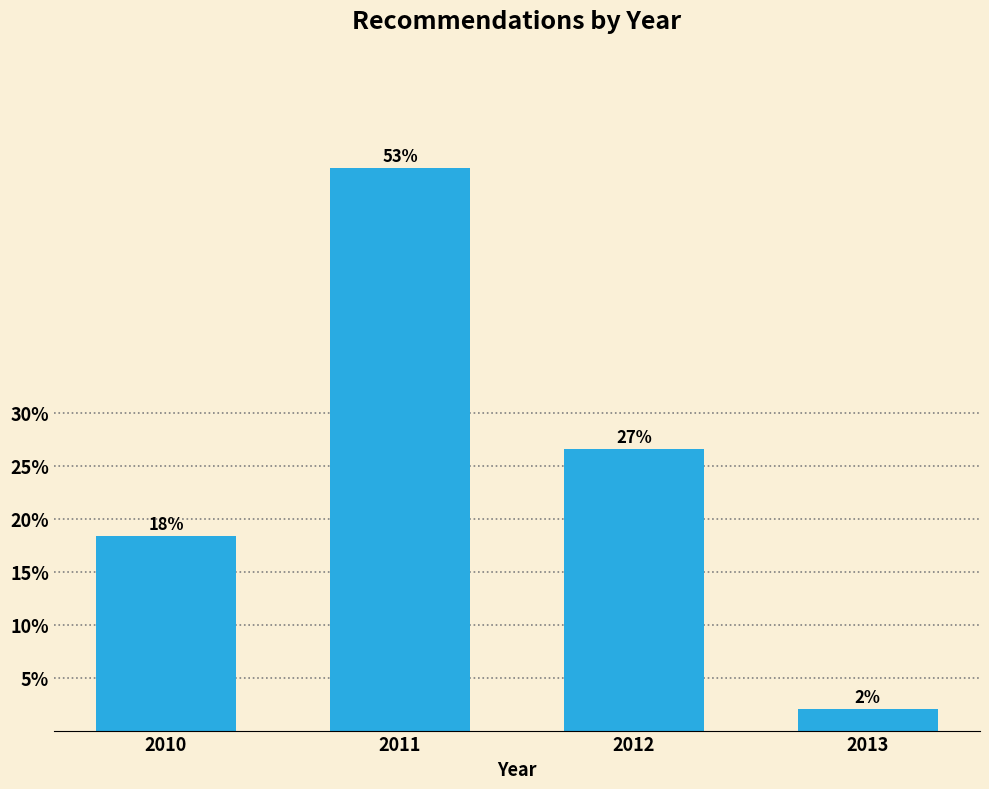

What is the greatest value displayed?

53.1